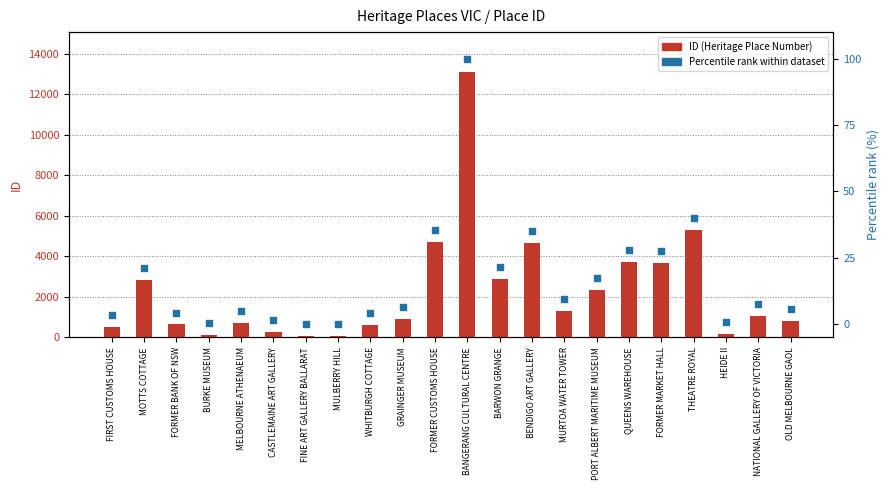

Which series reaches the minimum Y coordinate?

Percentile rank within dataset